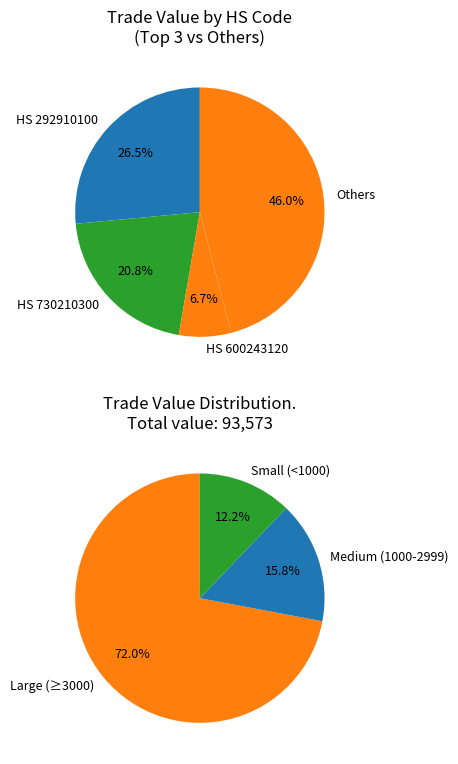

The 612_520832300 slice represents 7% of the pie. True or false?

False